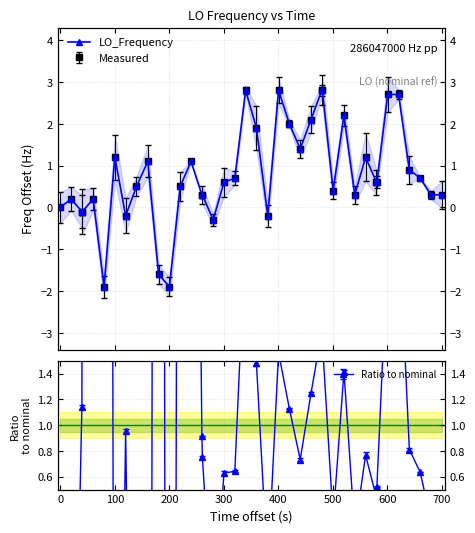

How many lines are shown in the chart?

1